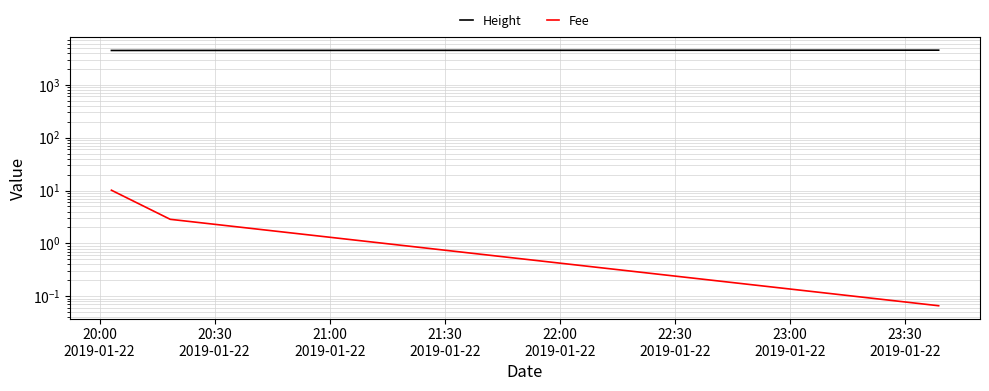

What is the difference between the maximum and minimum values in the Fee series?

10.1